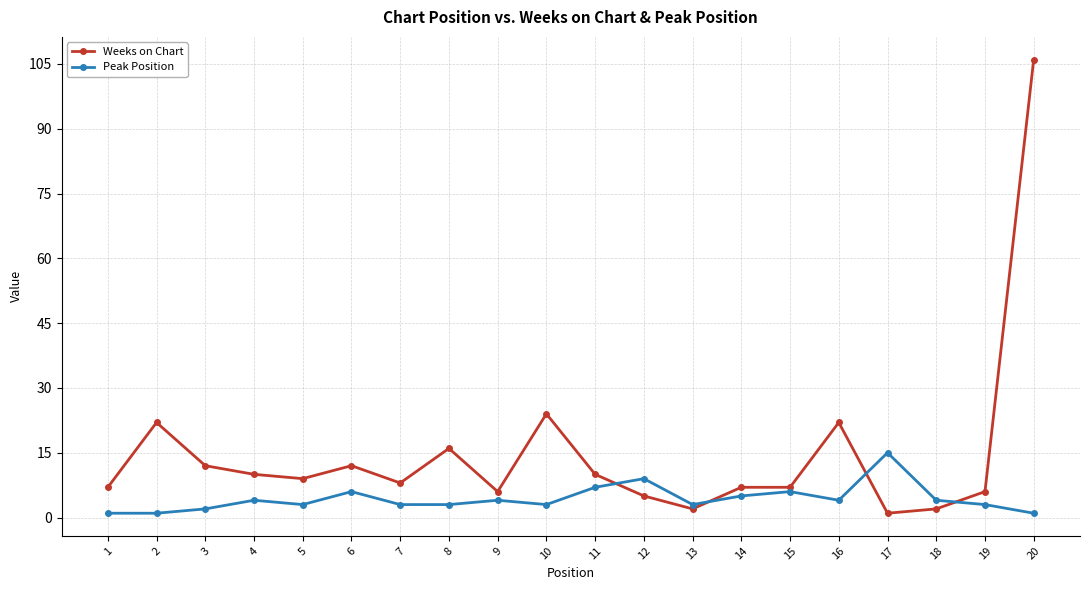

Between 8 and 19, which series saw the biggest shift?

Weeks on Chart